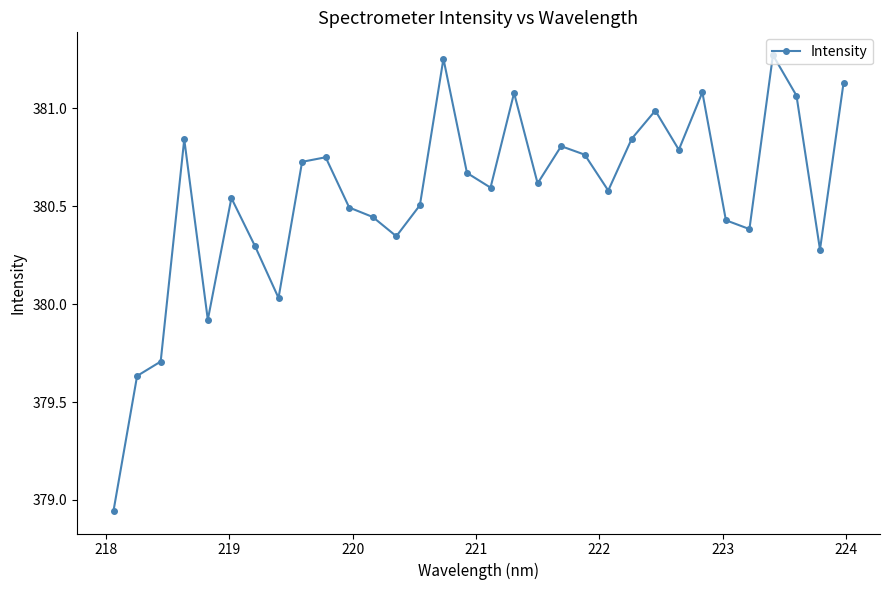

What is the average value?

380.6